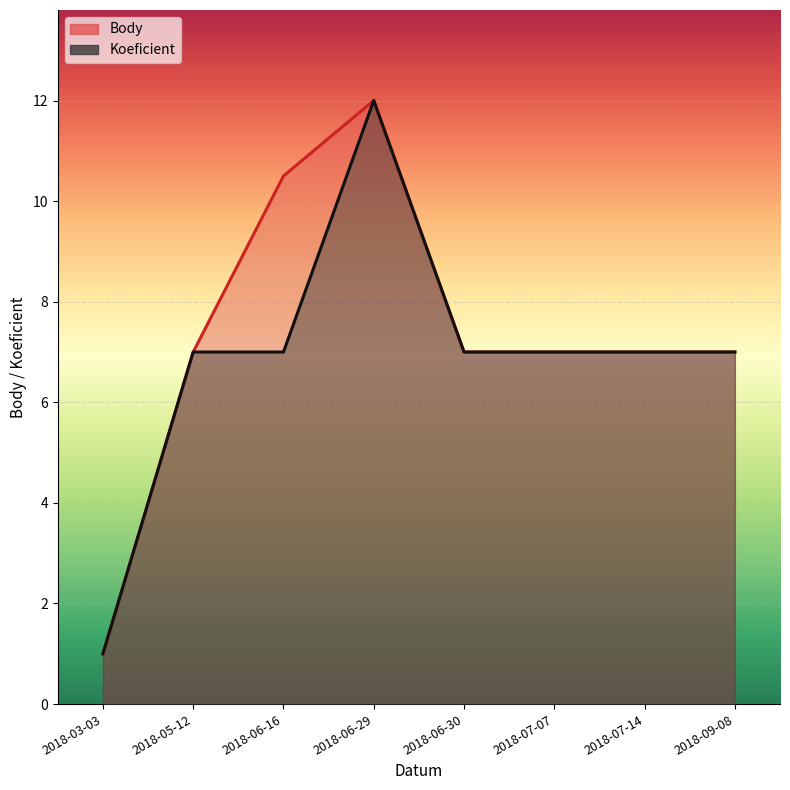

Reading left to right, list all the values displayed in this chart.

Body: 1.0	7.0	10.5	12.0	7.0	7.0	7.0	7.0
Koeficient: 1.0	7.0	7.0	12.0	7.0	7.0	7.0	7.0